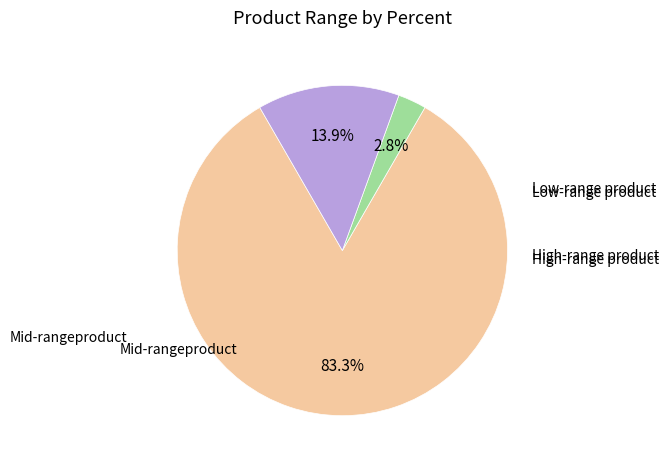

Does any single category account for the majority?

Yes